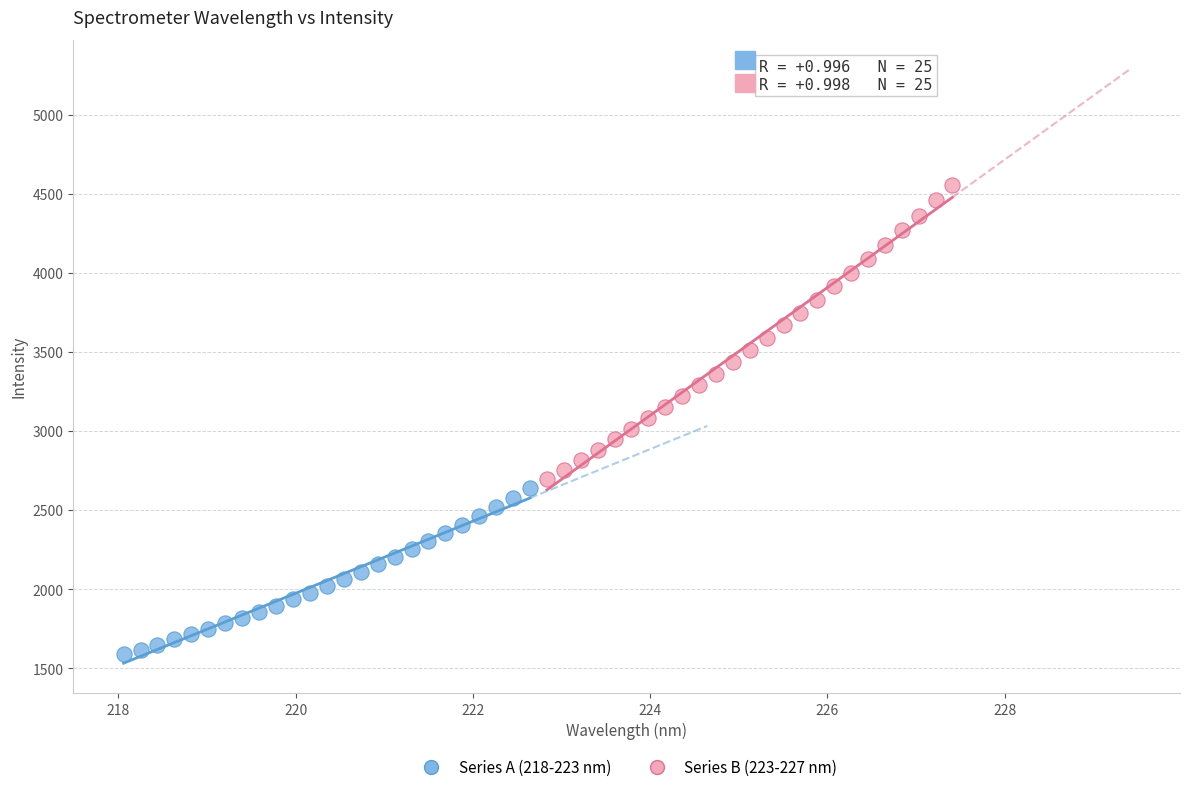

Which series contains the highest Y value?

Series B (223-227 nm)